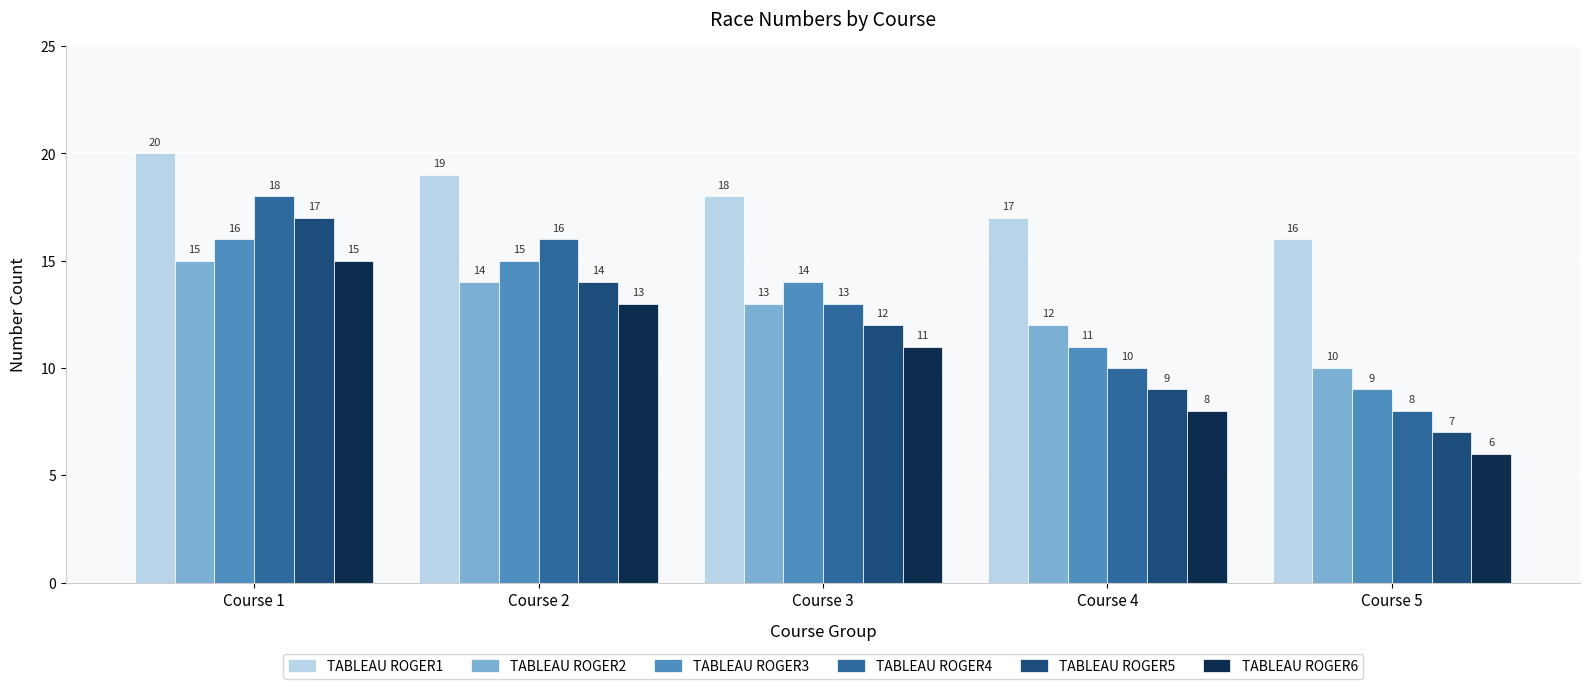

What is the difference between the TABLEAU ROGER3 values at Course 1 and Course 2?

1